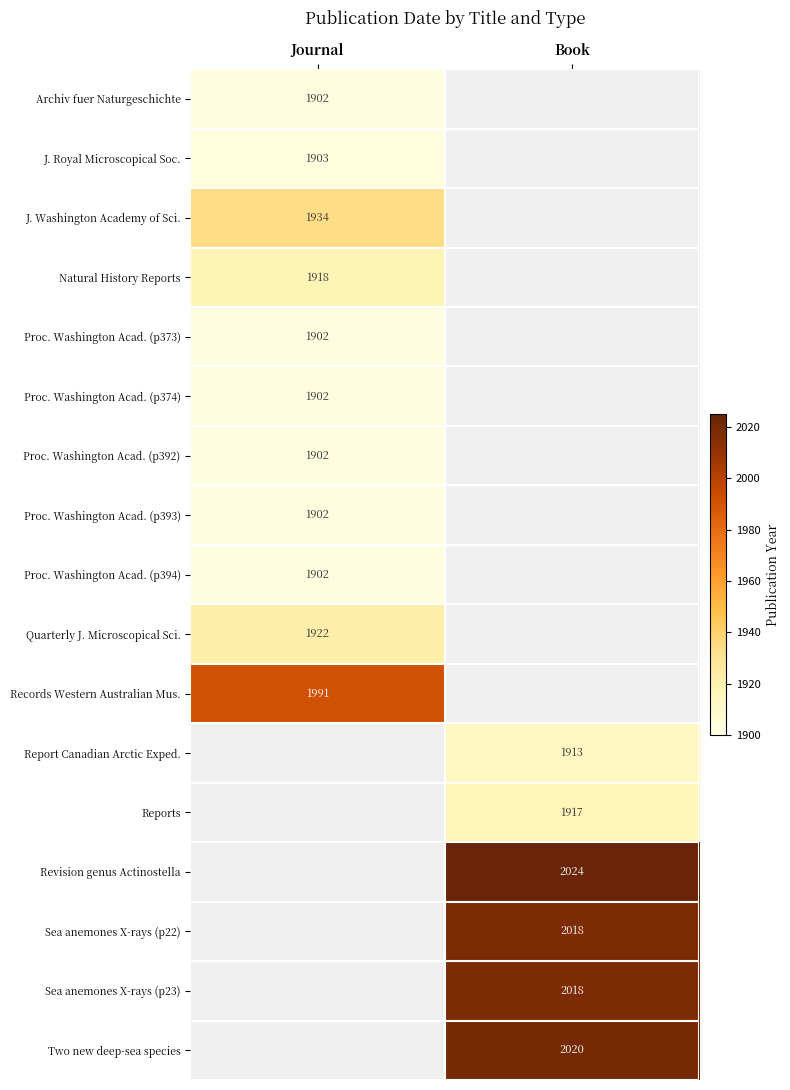

Is it true that Proc. Washington Acad. (p392) equals 530 at Journal?

False